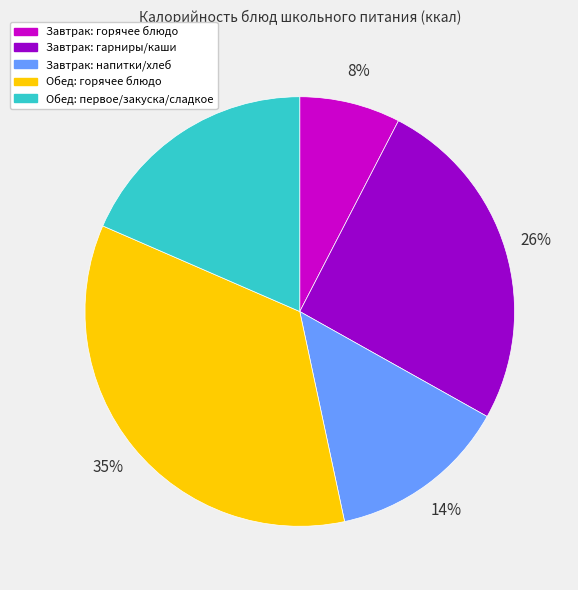

What is the ratio of the value at Обед: первое/закуска/сладкое to the value at Завтрак: гарниры/каши?

0.7